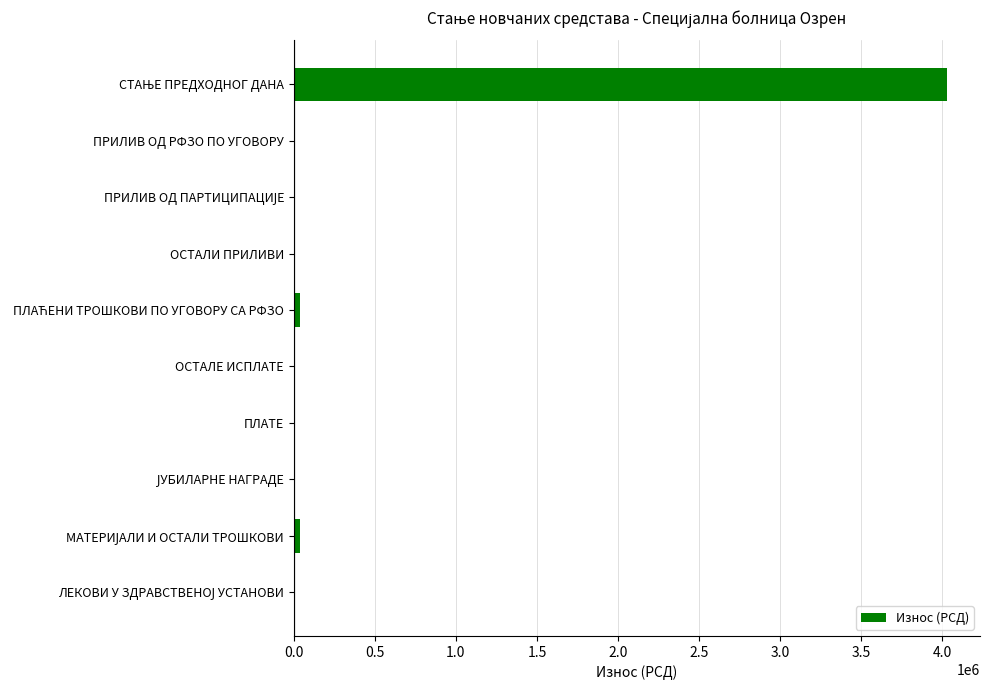

Count the number of categories in the chart.

10